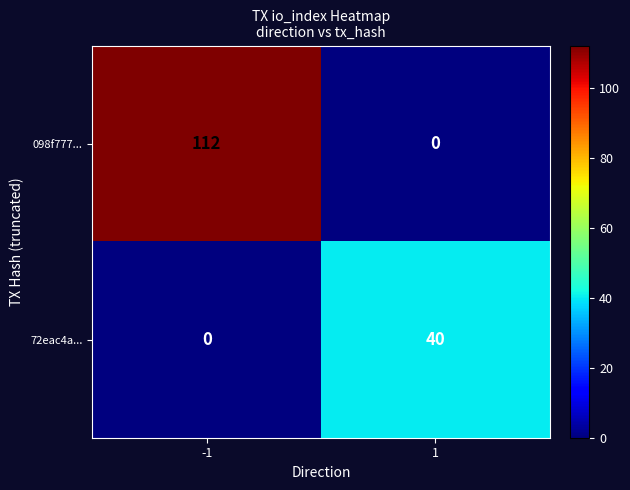

Rank the series by their maximum value, from lowest to highest.

72eac4a..., 098f777...